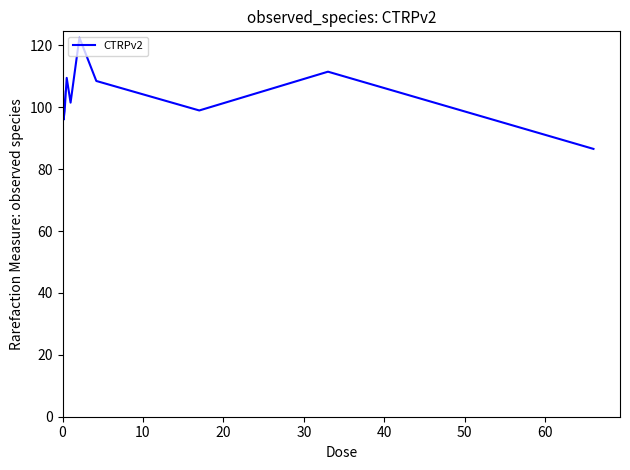

What is the difference between the maximum and minimum values?

40.8